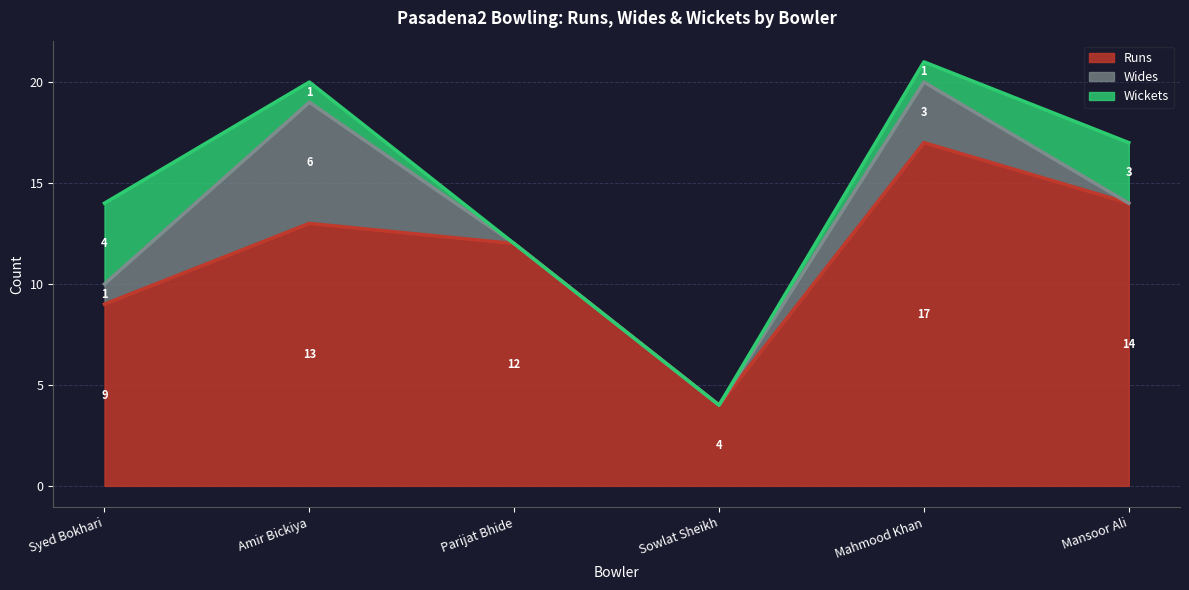

At which category does the chart reach its minimum across all series?

Parijat Bhide